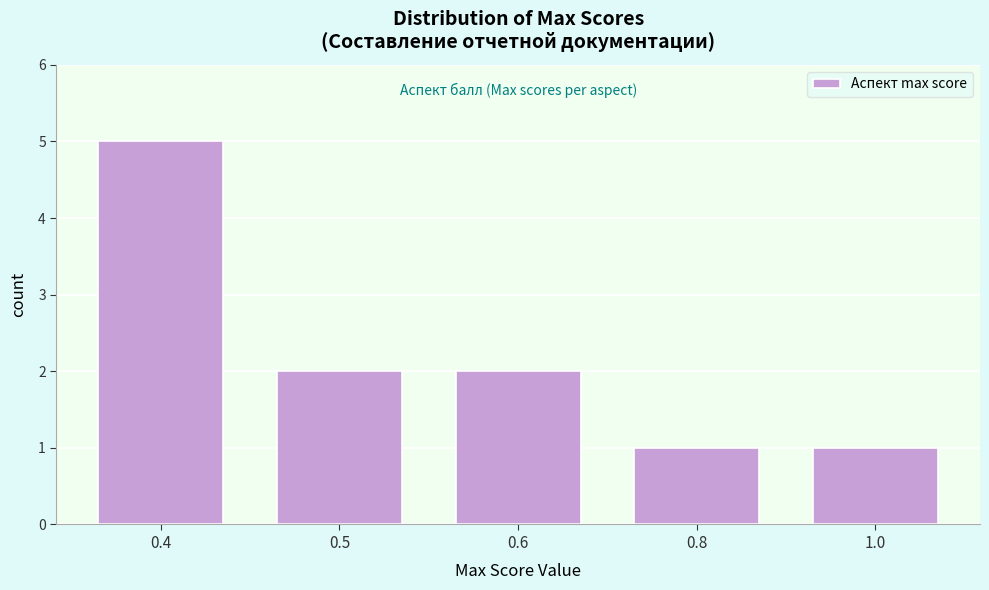

Reading left to right, transcribe all the data shown in this chart.

5	2	2	1	1